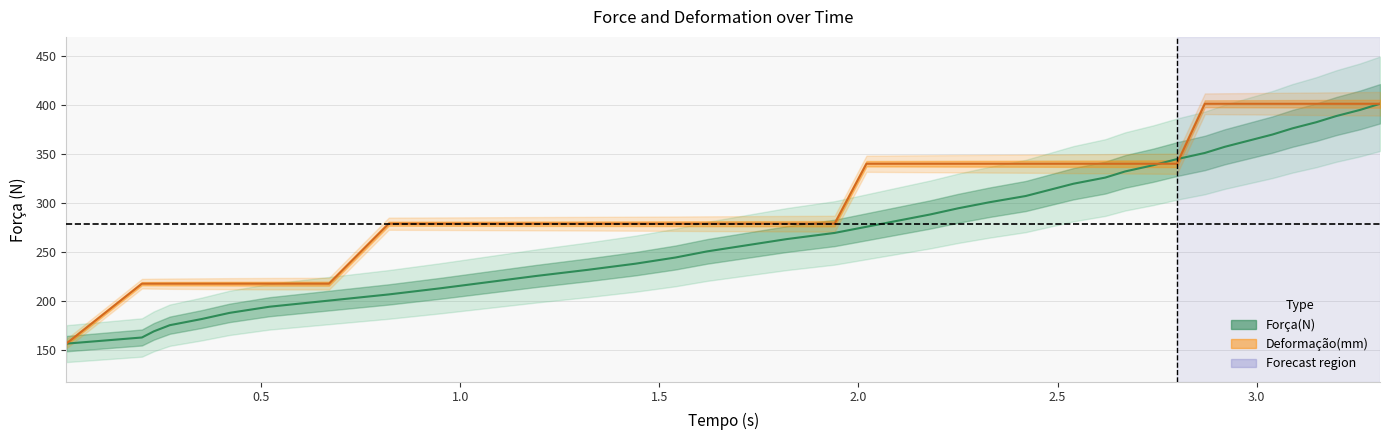

True or false: Força(N) has a value of 224.6 at 27.

False